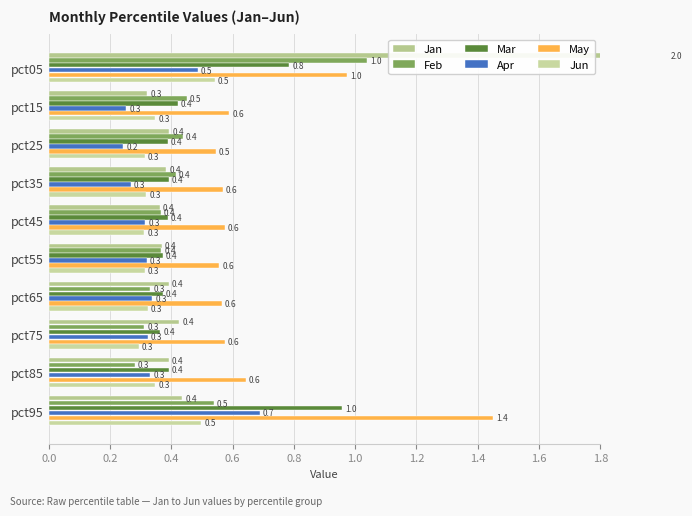

What position from the left is 0.8?

5